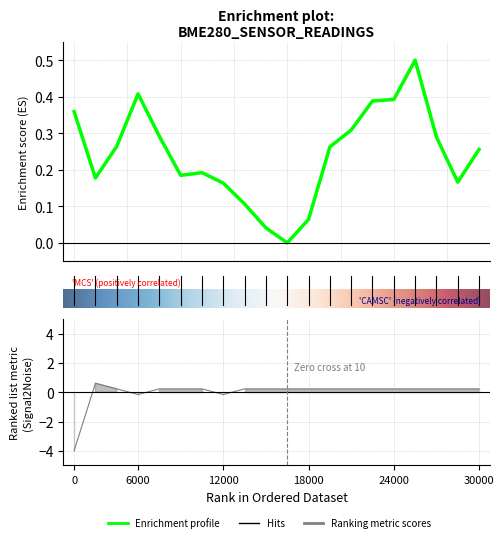

Rank the series by their maximum value, from highest to lowest.

Signal, Enrichment_score